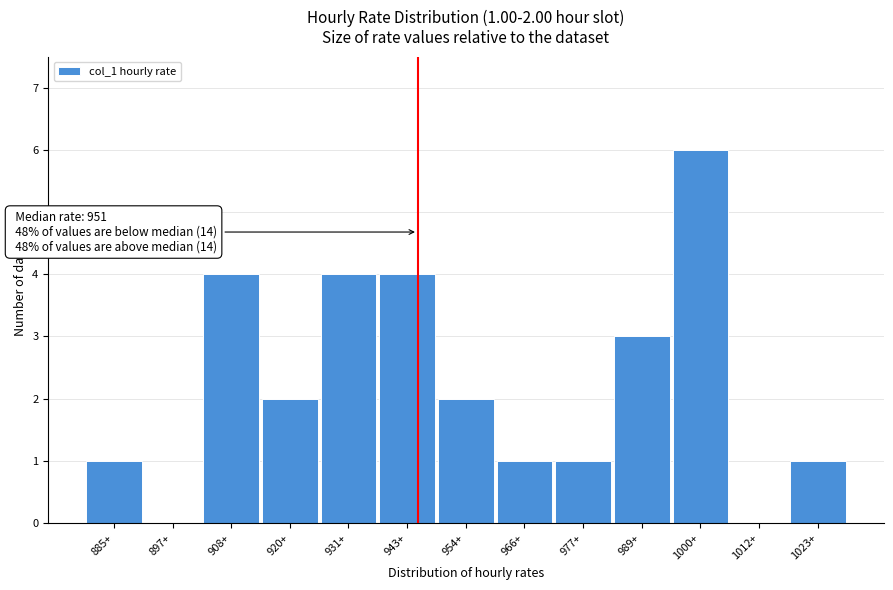

Reading right to left, transcribe all the data shown in this chart.

1023+=1	1012+=0	1000+=6	989+=3	977+=1	966+=1	954+=2	943+=4	931+=4	920+=2	908+=4	897+=0	885+=1